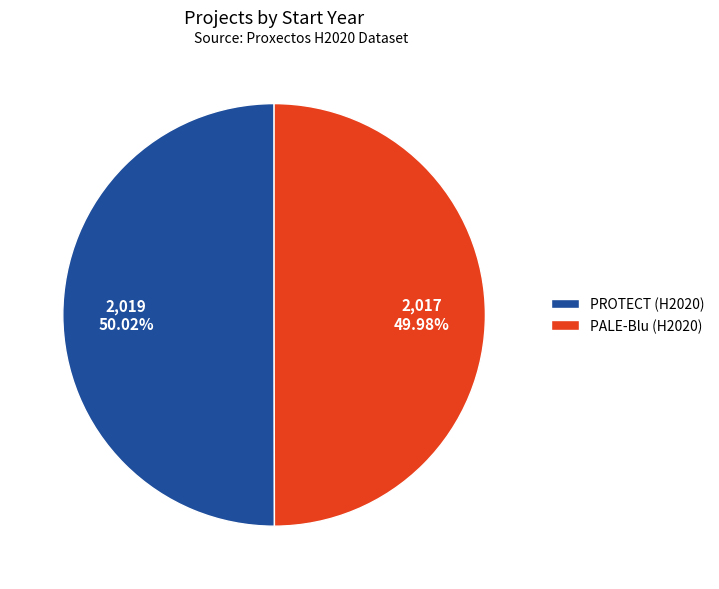

True or false: PROTECT (H2020) accounts for 50% of the total.

True